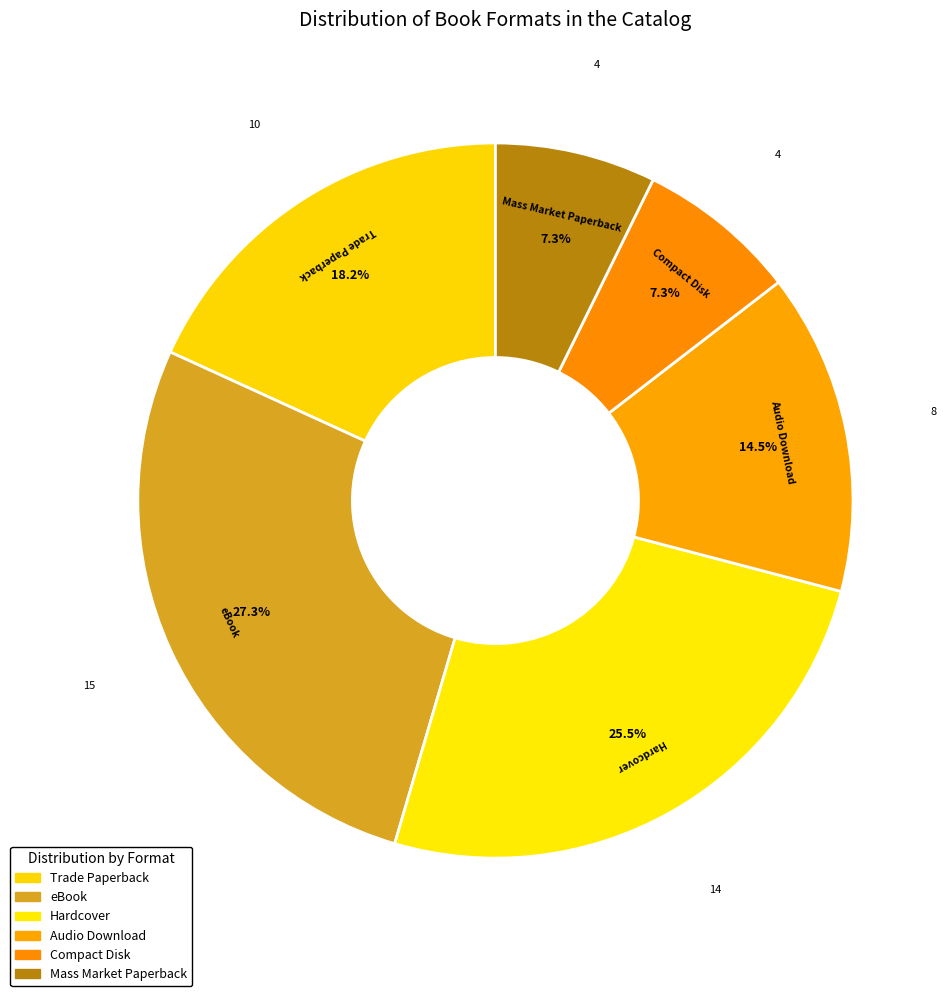

Which has a higher value, eBook or Hardcover?

eBook